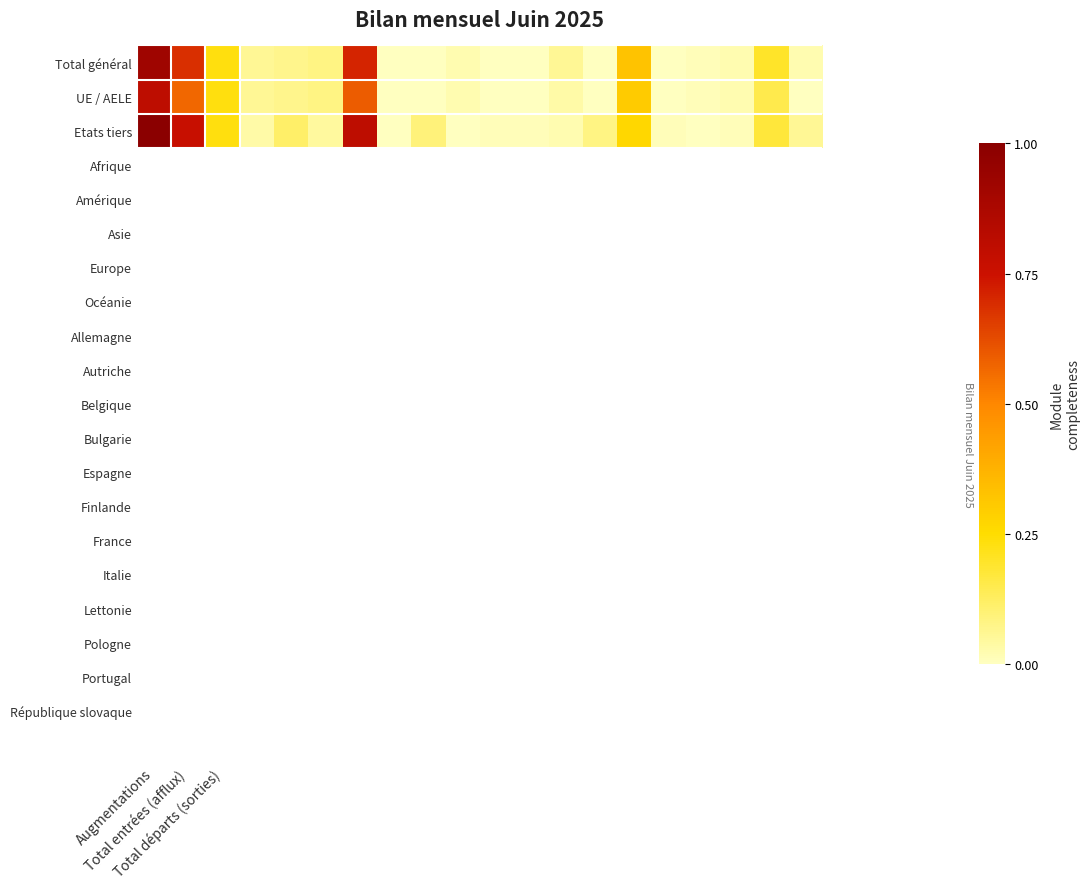

Which series has the largest total across all categories?

Etats tiers